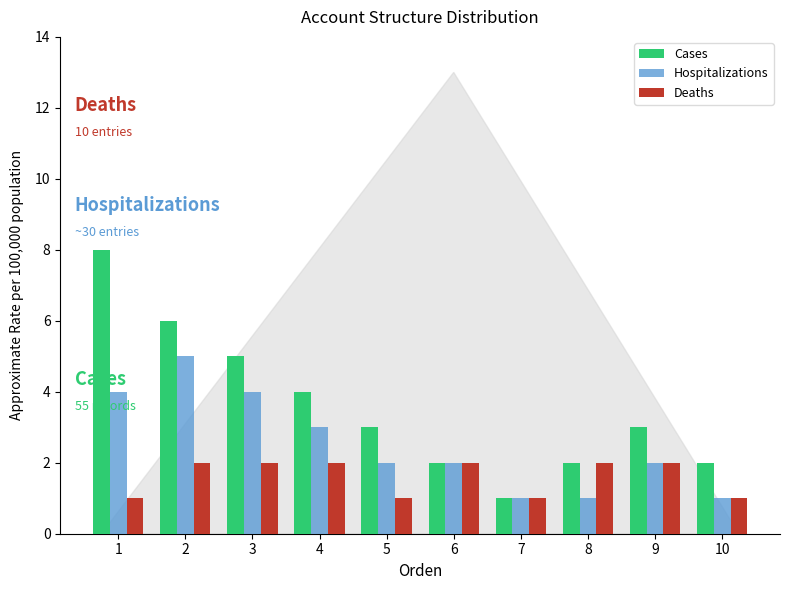

Reading left to right, extract all data points from this chart.

Cases: 1=8	2=6	3=5	4=4	5=3	6=2	7=1	8=2	9=3	10=2
Hospitalizations: 1=4	2=5	3=4	4=3	5=2	6=2	7=1	8=1	9=2	10=1
Deaths: 1=1	2=2	3=2	4=2	5=1	6=2	7=1	8=2	9=2	10=1